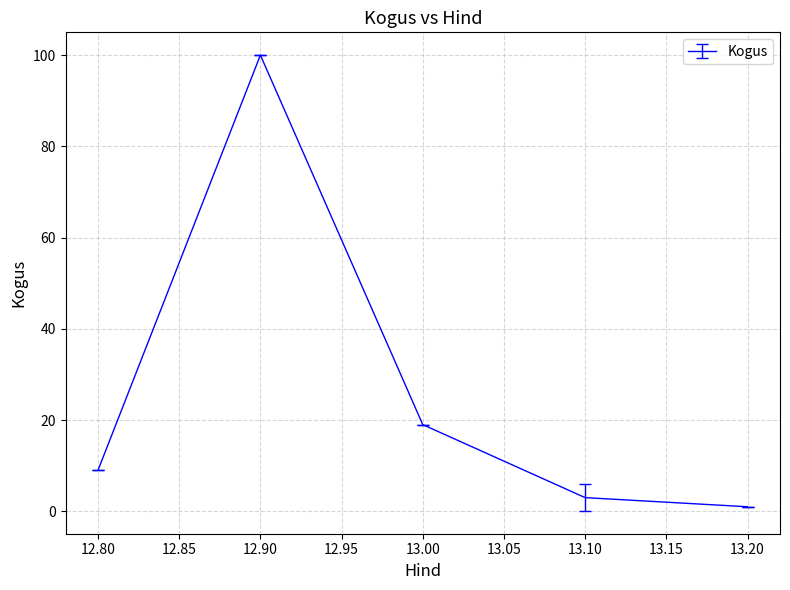

Reading left to right, extract all data points from this chart.

12.80=9	12.90=100	13.00=19	13.10=3	13.20=1